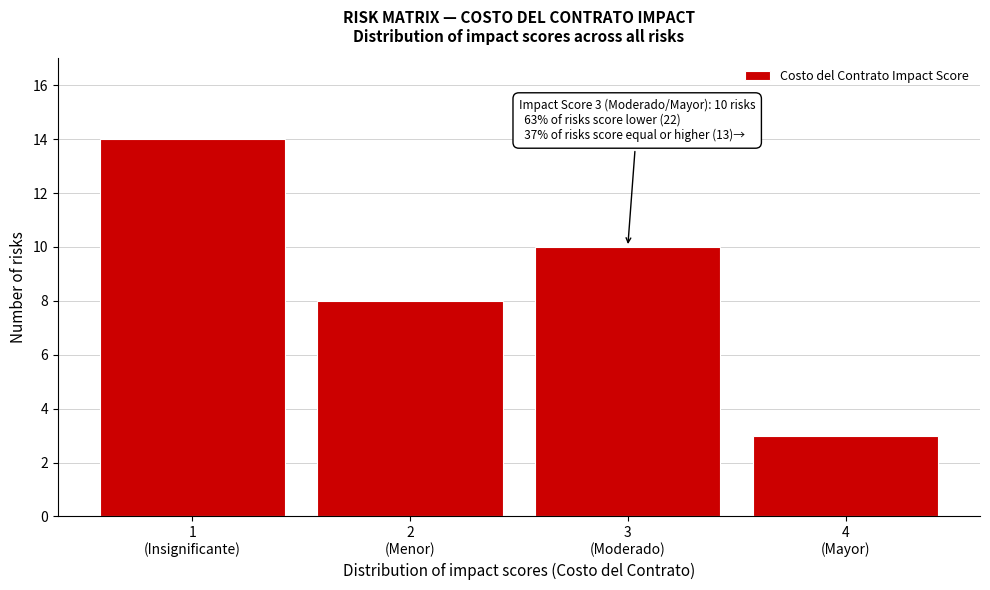

Reading left to right, transcribe all the data shown in this chart.

14	8	10	3